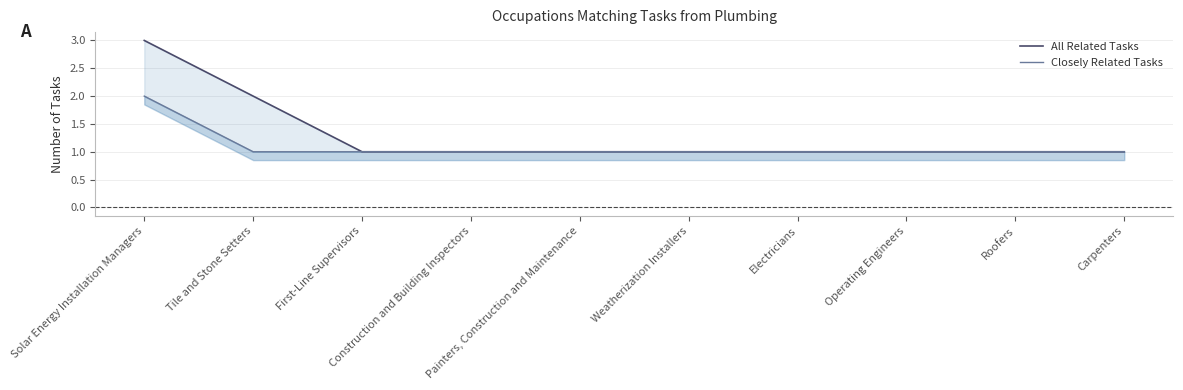

True or false: All Related Tasks and Closely Related Tasks cross at least once.

False